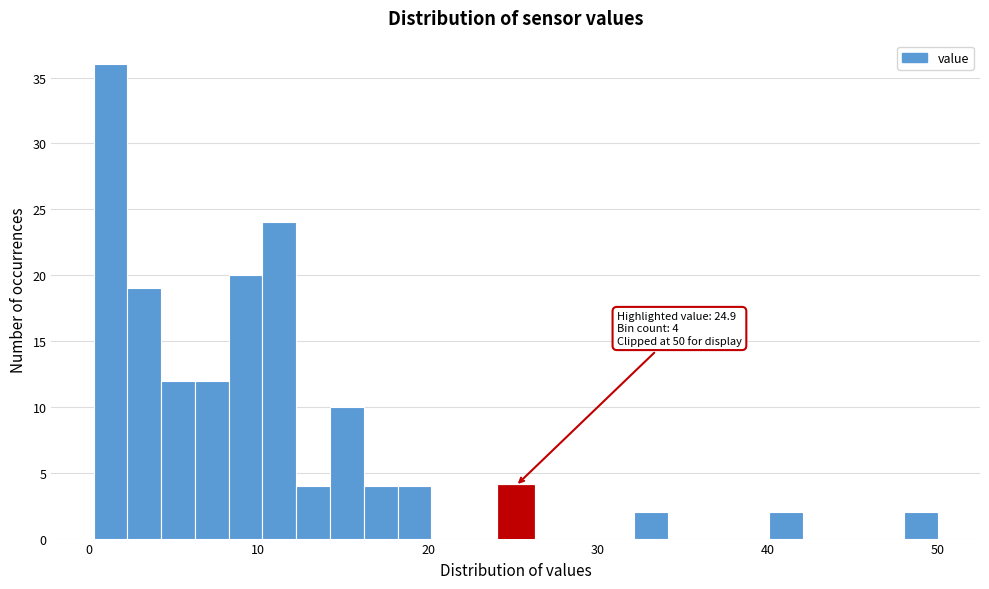

Around what value on the x-axis is the tallest bar? Give the approximate position of its centre, as read against the axis.

1